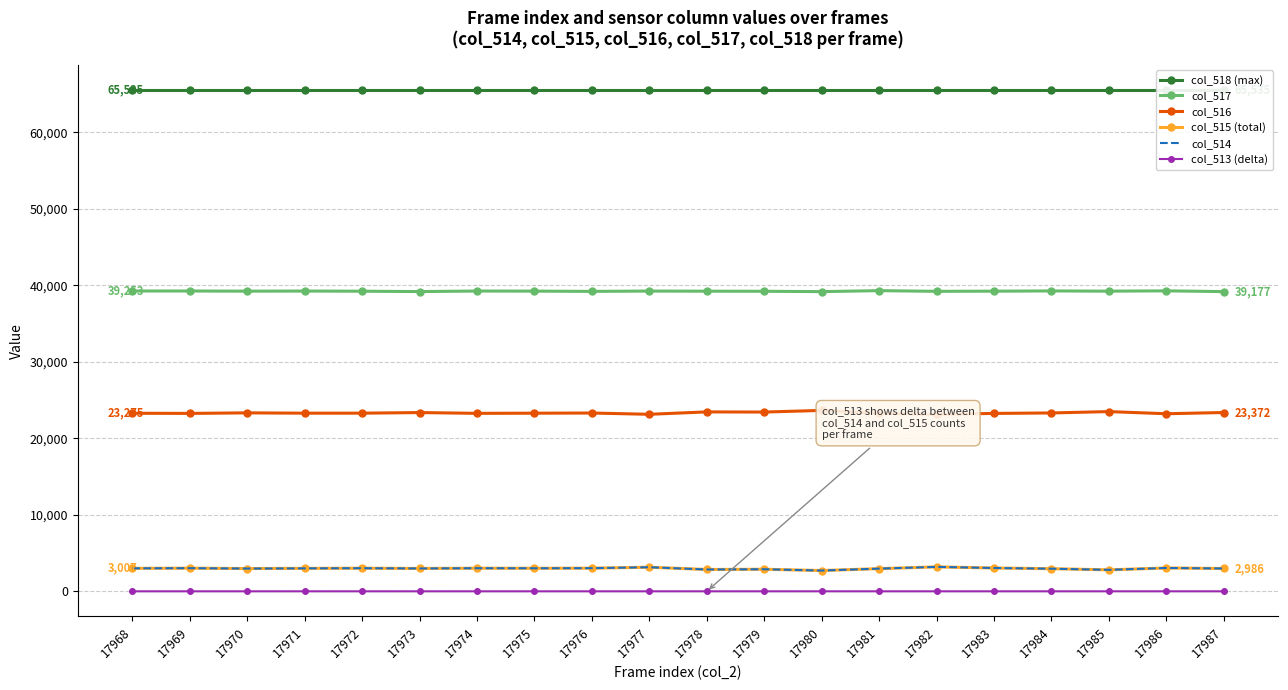

What is the total value across all series at 17983?

134119